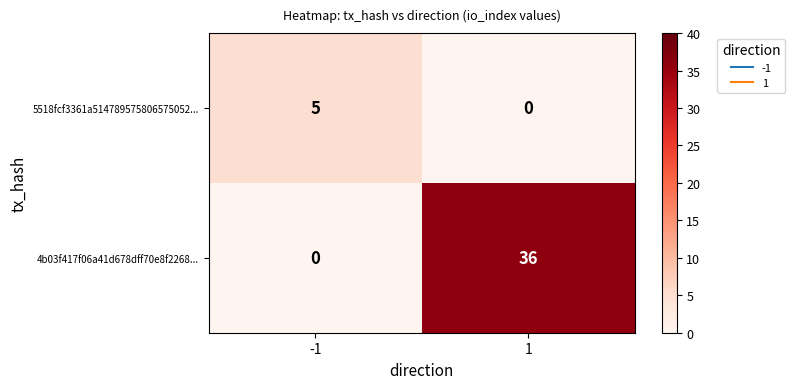

What is the greatest value displayed?

36